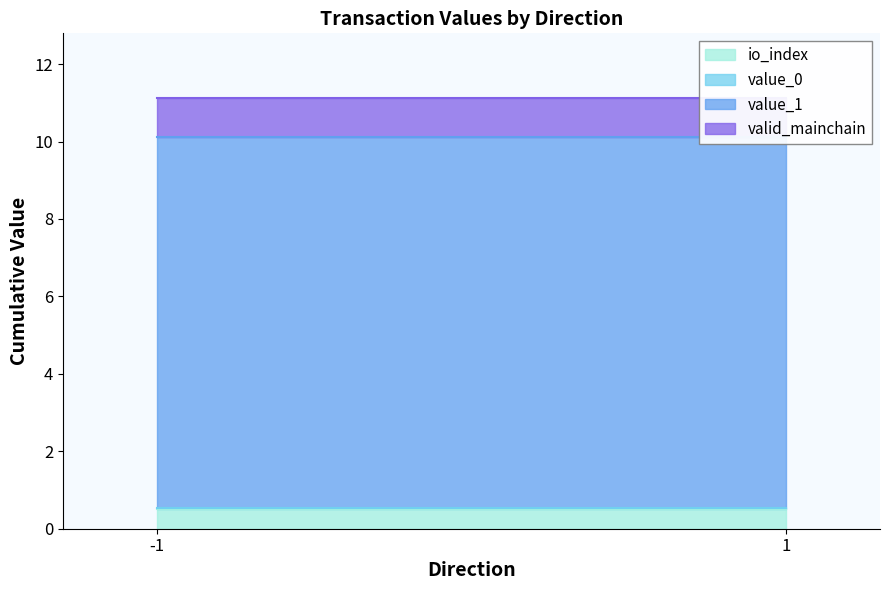

Rank the series at -1 from lowest to highest value.

value_0, io_index, valid_mainchain, value_1